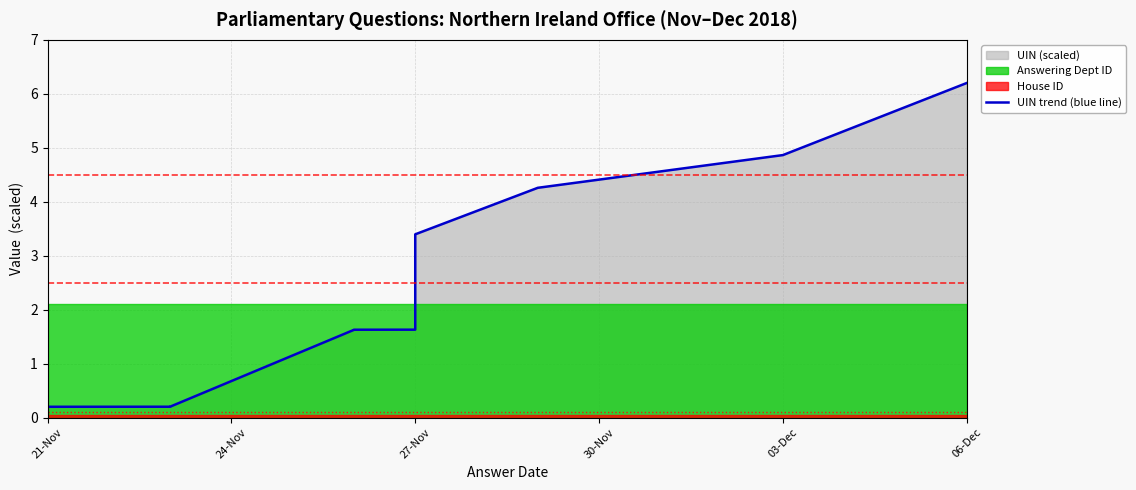

True or false: the data shows 4.9 at 03-Dec.

True